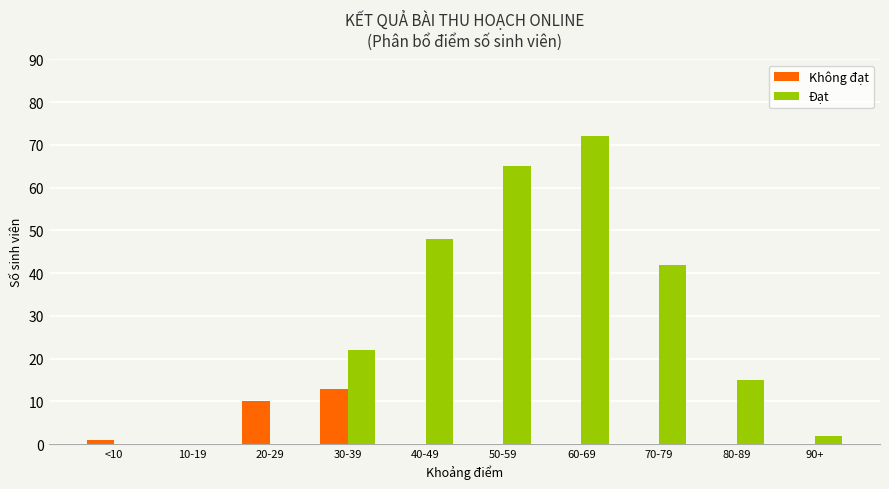

Which label corresponds to the largest value in the chart?

60-69